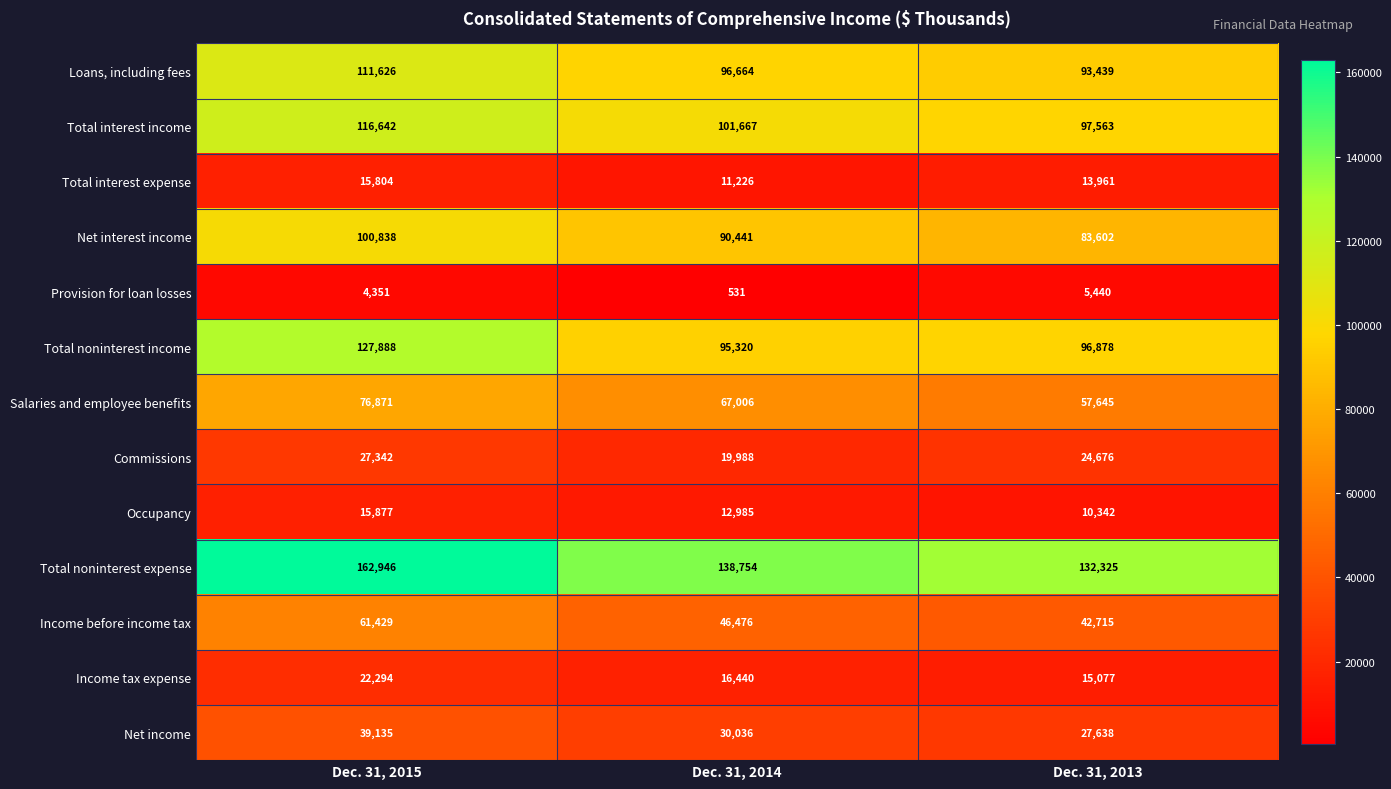

What is the sum of all Net interest income values?

274881